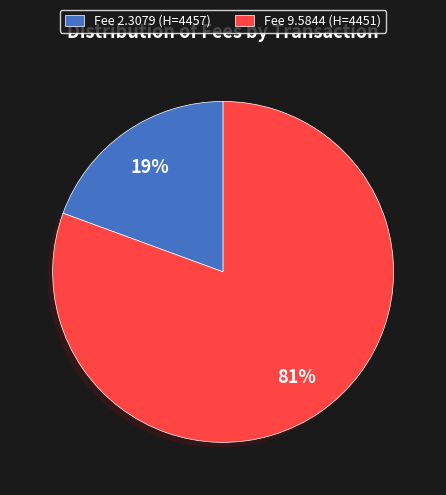

Which slice represents more than half of the pie?

Fee 9.5844 (H=4451)